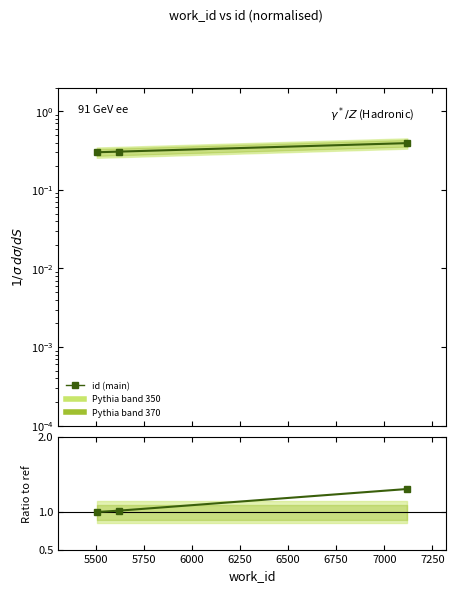

What is the difference between the maximum and minimum values in the id (main) series?

0.1